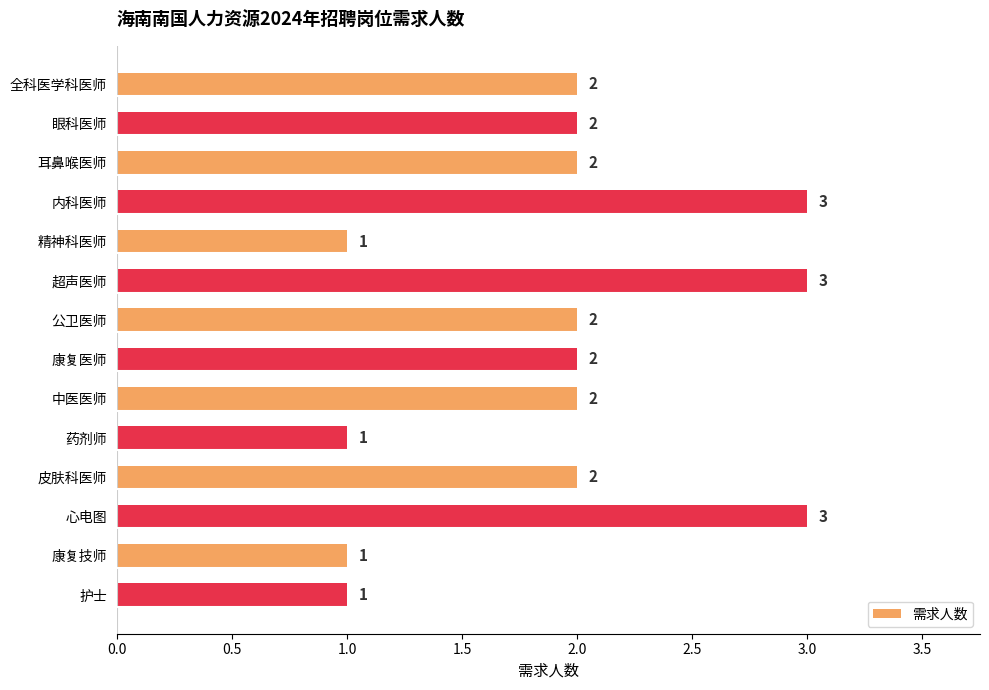

What is the label of the 5th bar from the bottom?

药剂师